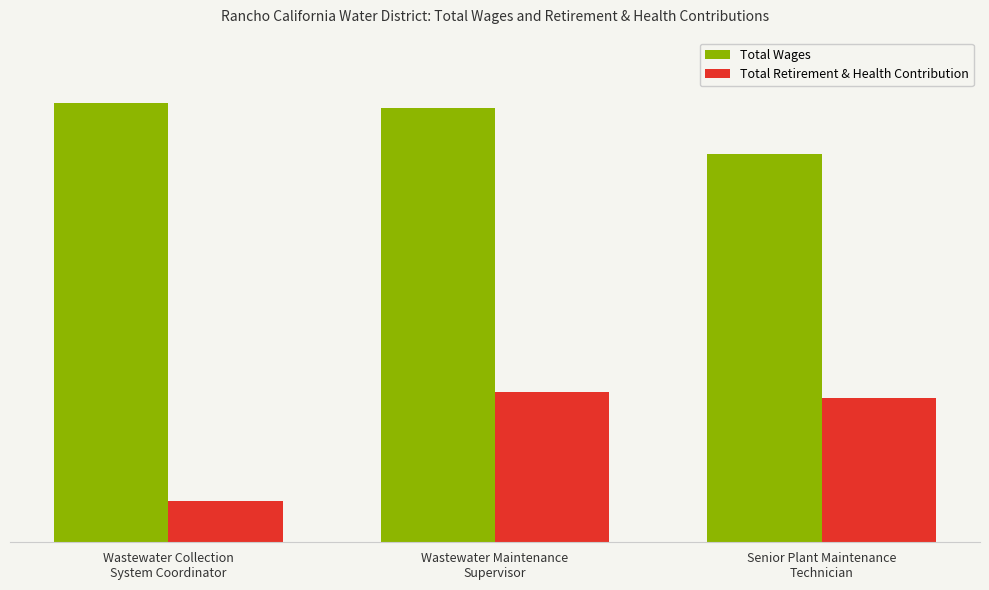

What is the label of the 3rd bar from the right?

Wastewater Collection
System Coordinator